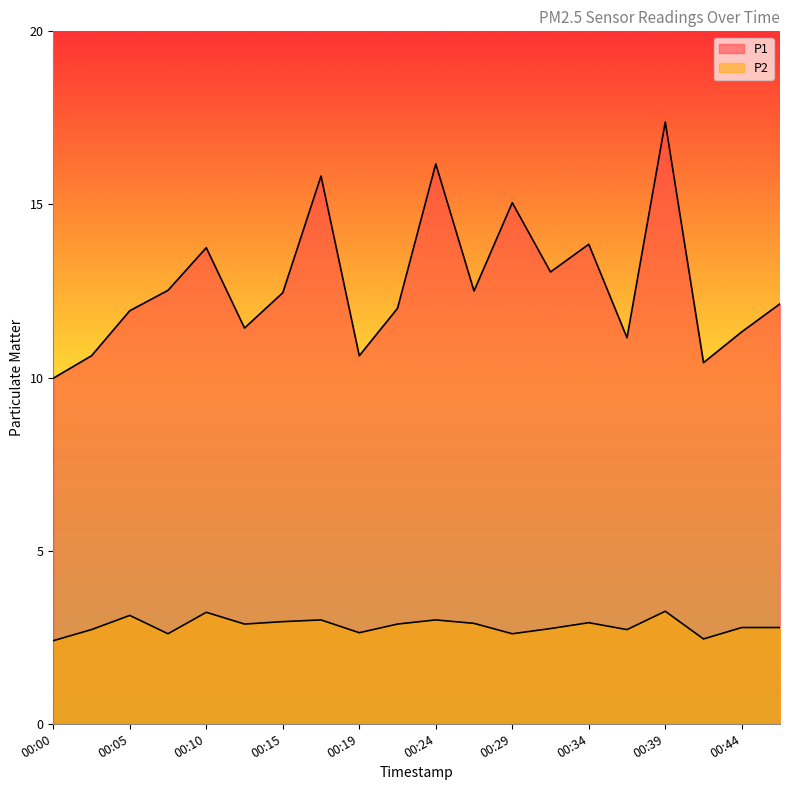

What is the minimum value for P2?

2.4